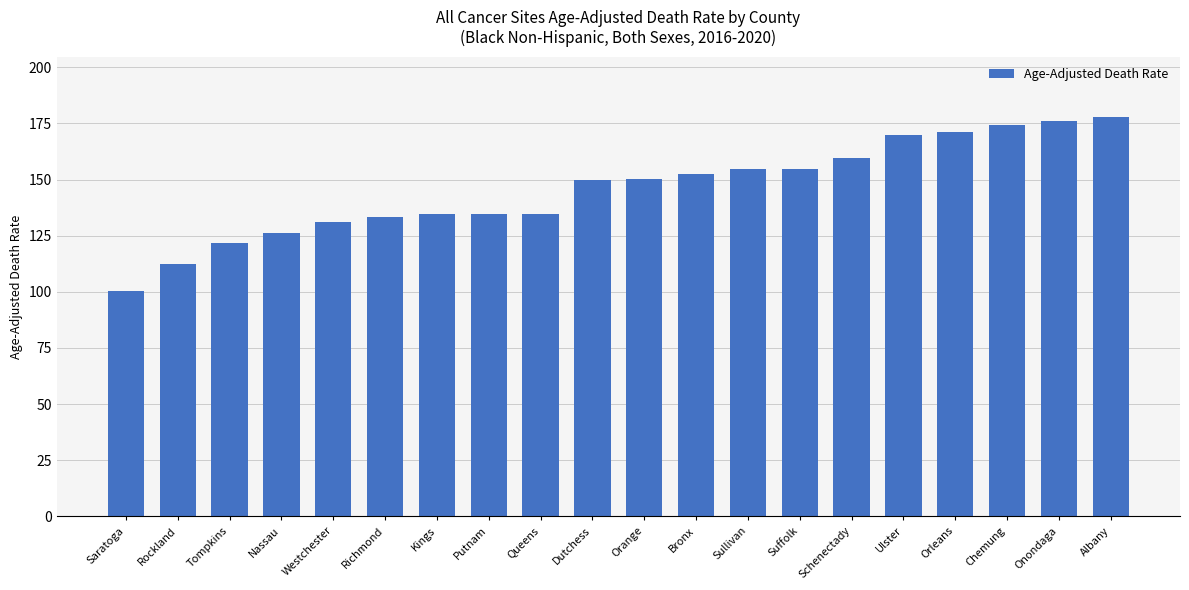

What position from the right is Ulster?

5